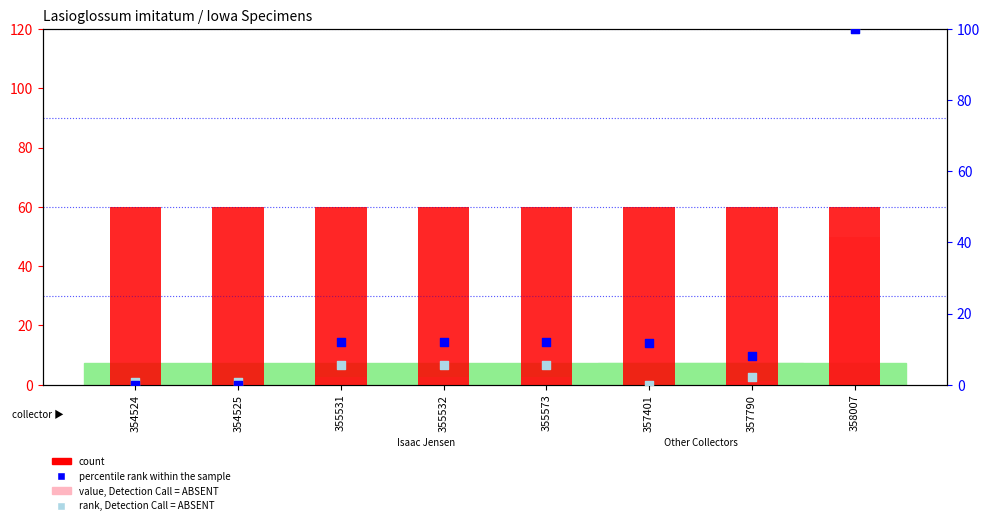

Is the value of count at 358007 greater than the value of rank, Detection Call = ABSENT at 357790?

Yes